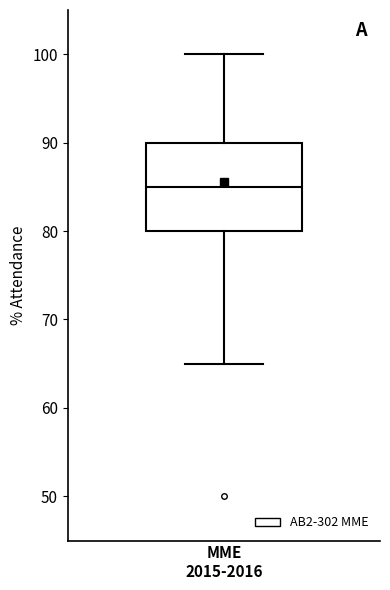

Where does the lower whisker of the box for MME 2015-2016 end on the y-axis? The values are not printed on the chart, so give them approximately, as read against the axis.

65